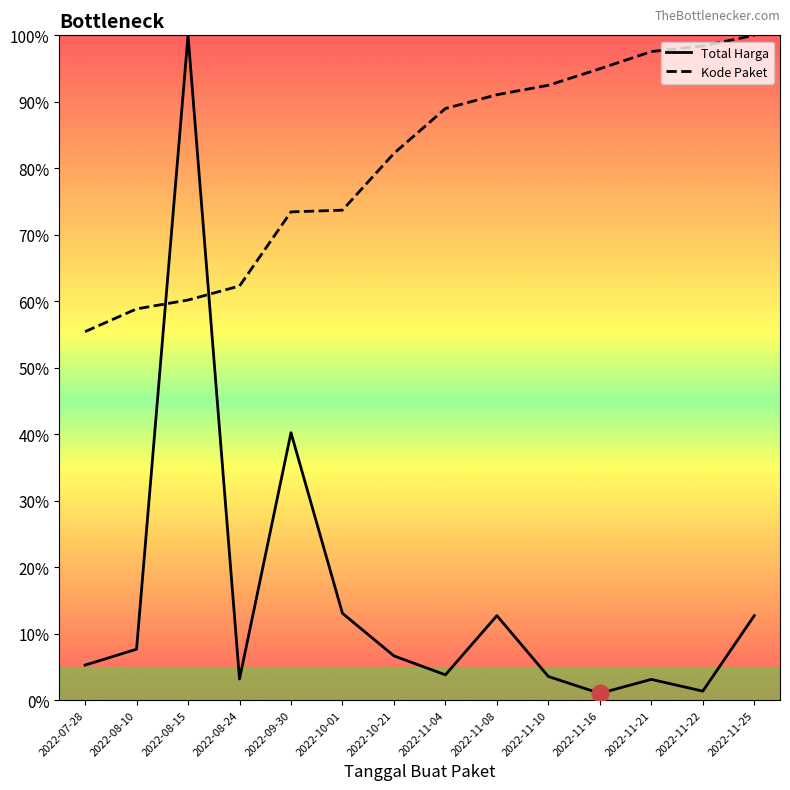

Read the Kode Paket value at 2022-11-25.

100.0